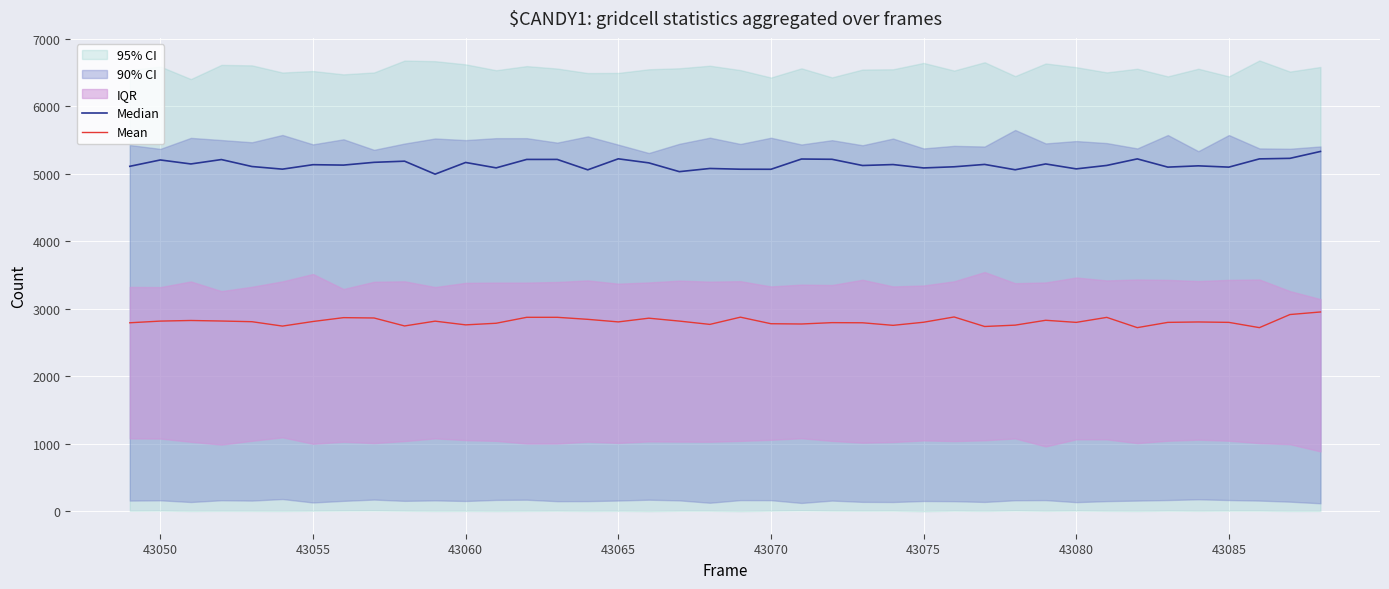

Is it true that Mean equals 4596 at 43060?

False